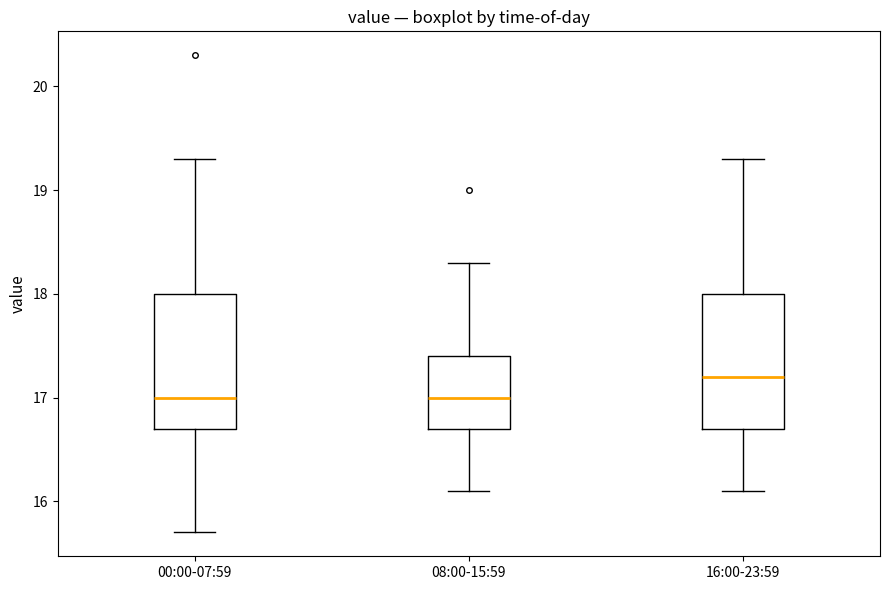

Which box has the highest median line?

16:00-23:59